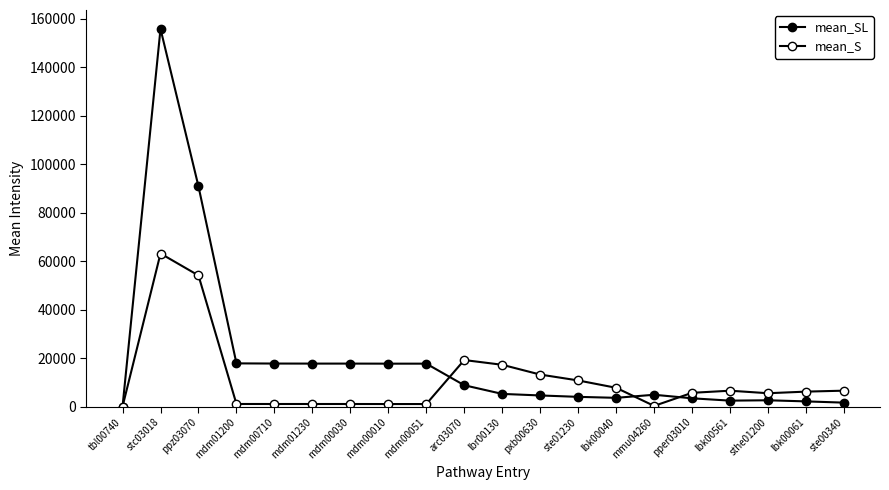

How many lines are shown in the chart?

2